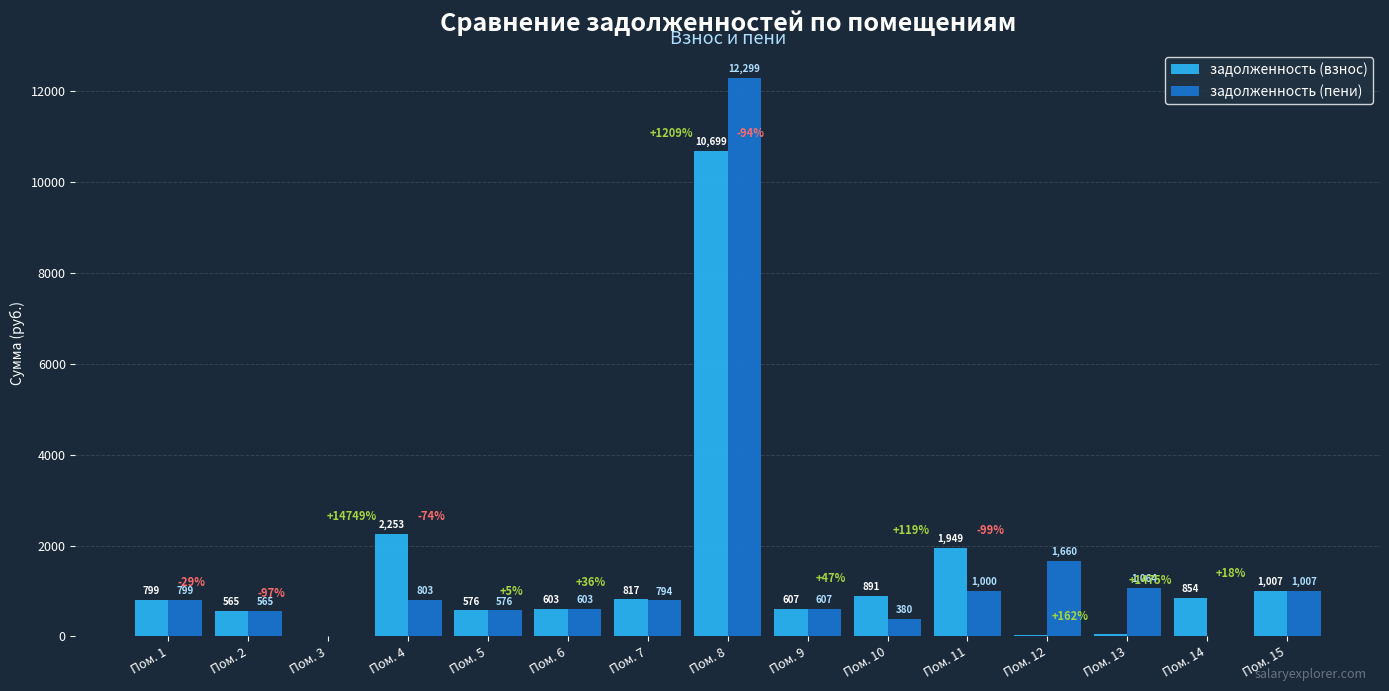

Which category has the highest value in the задолженность (взнос) series?

Пом. 8